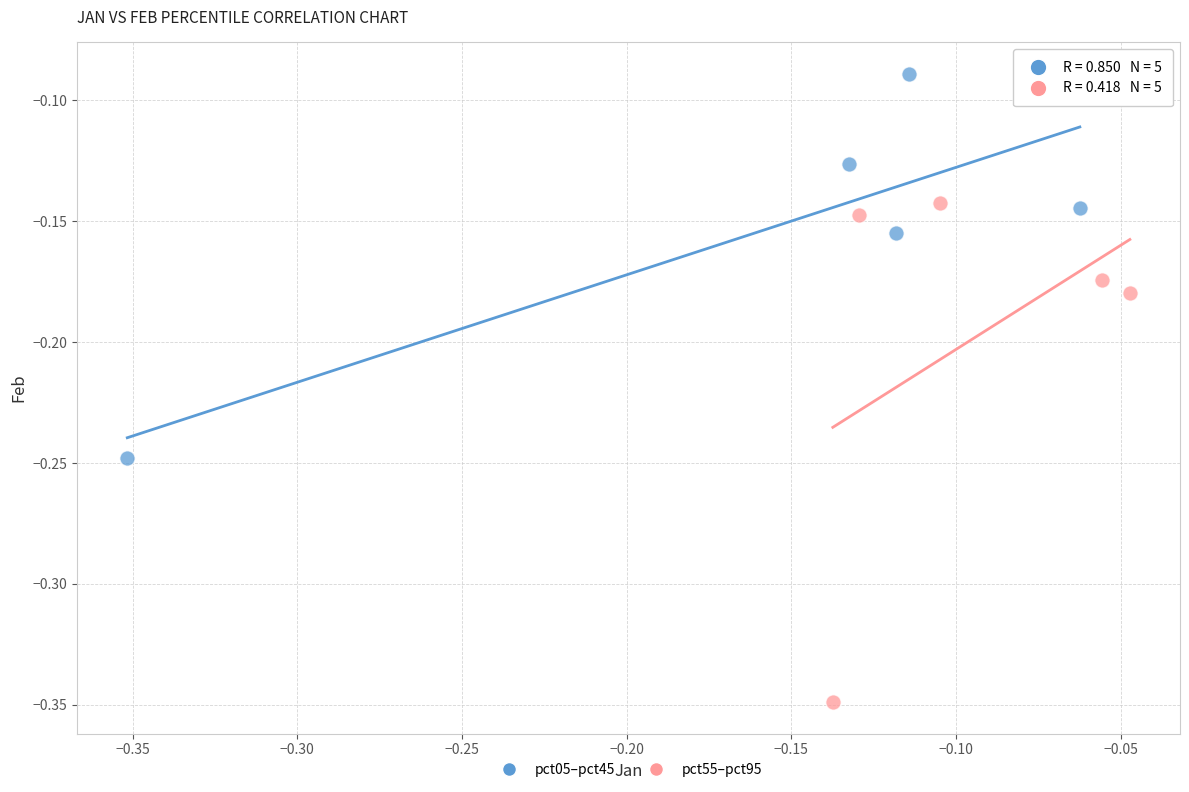

Which series has the widest spread of Y values?

pct55–pct95